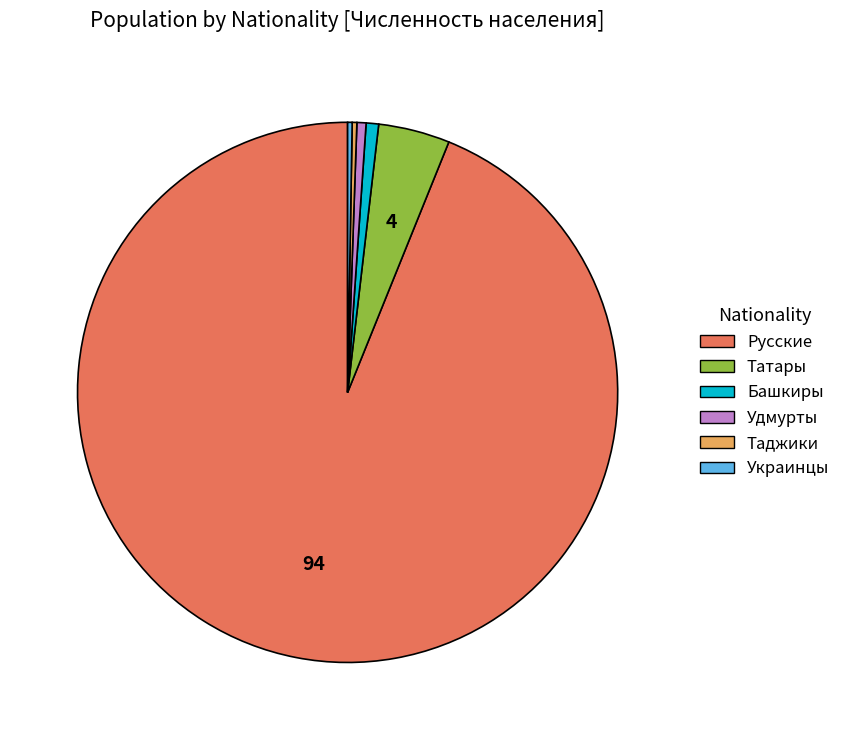

Does any single category account for the majority?

Yes